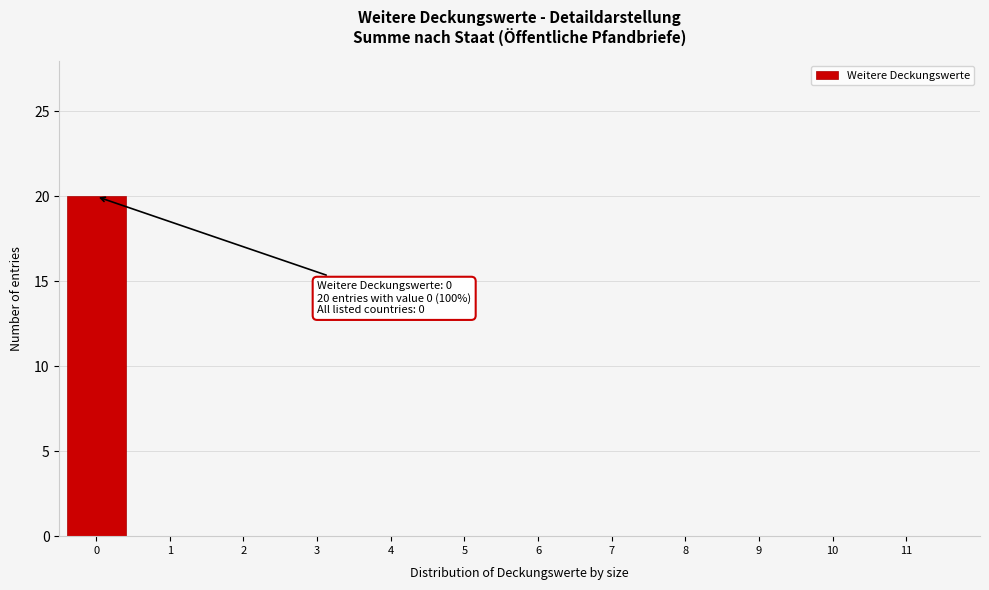

Reading left to right, what are all the values shown in this chart?

0=20	1=0	2=0	3=0	4=0	5=0	6=0	7=0	8=0	9=0	10=0	11=0